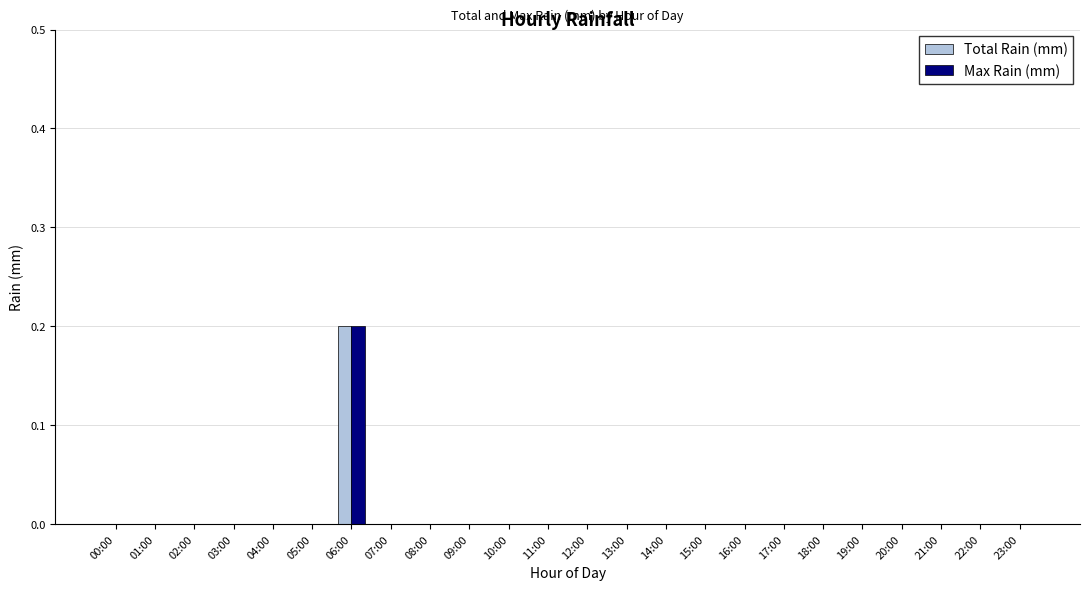

At which category is the sum across all series the highest?

06:00